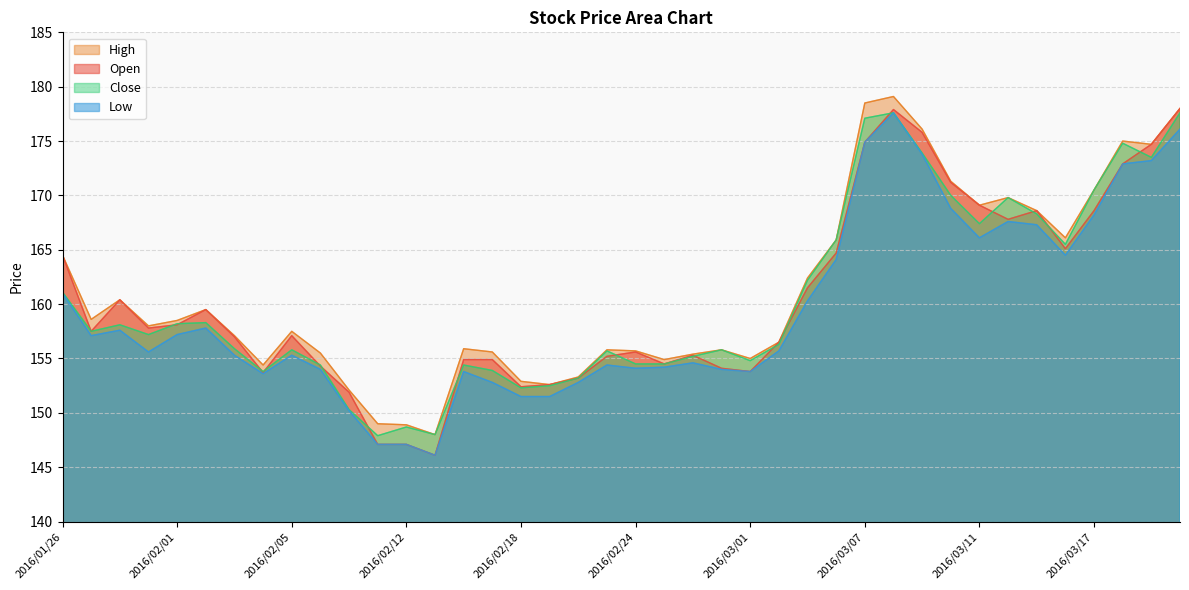

Rank the categories by Open value from lowest to highest.

2016/02/15, 2016/02/10, 2016/02/12, 2016/02/09, 2016/02/18, 2016/02/19, 2016/02/22, 2016/02/04, 2016/03/01, 2016/02/29, 2016/02/08, 2016/02/25, 2016/02/16, 2016/02/17, 2016/02/23, 2016/02/26, 2016/02/24, 2016/03/02, 2016/02/03, 2016/02/05, 2016/01/27, 2016/01/29, 2016/02/01, 2016/02/02, 2016/01/28, 2016/03/03, 2016/01/26, 2016/03/04, 2016/03/16, 2016/03/14, 2016/03/15, 2016/03/17, 2016/03/11, 2016/03/10, 2016/03/18, 2016/03/22, 2016/03/07, 2016/03/09, 2016/03/08, 2016/03/23